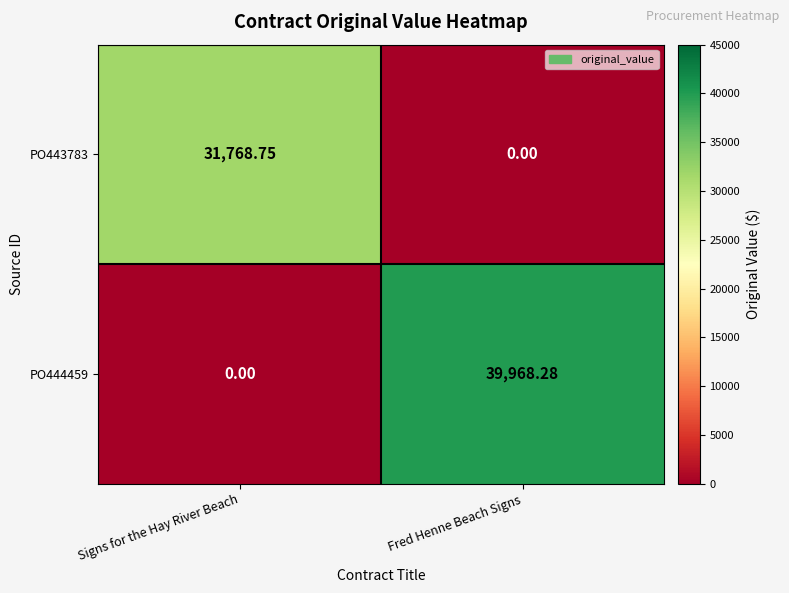

At which label is PO444459 closest to 19984?

Signs for the Hay River Beach